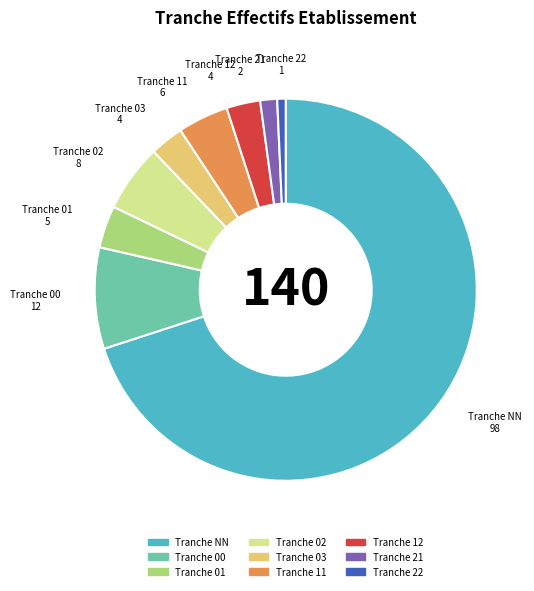

Is there a majority slice in this chart?

Yes